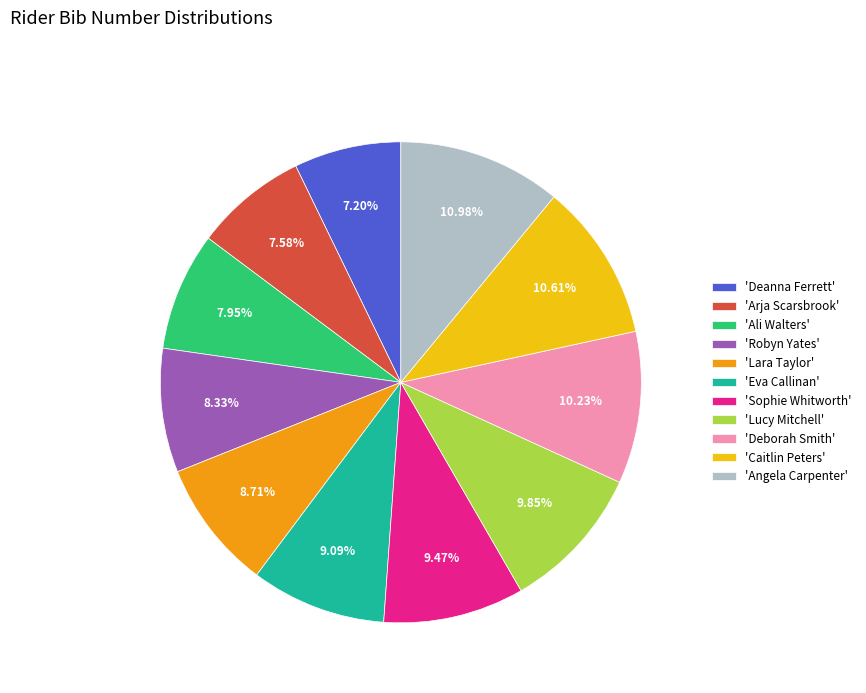

How many slices are in this pie chart?

11